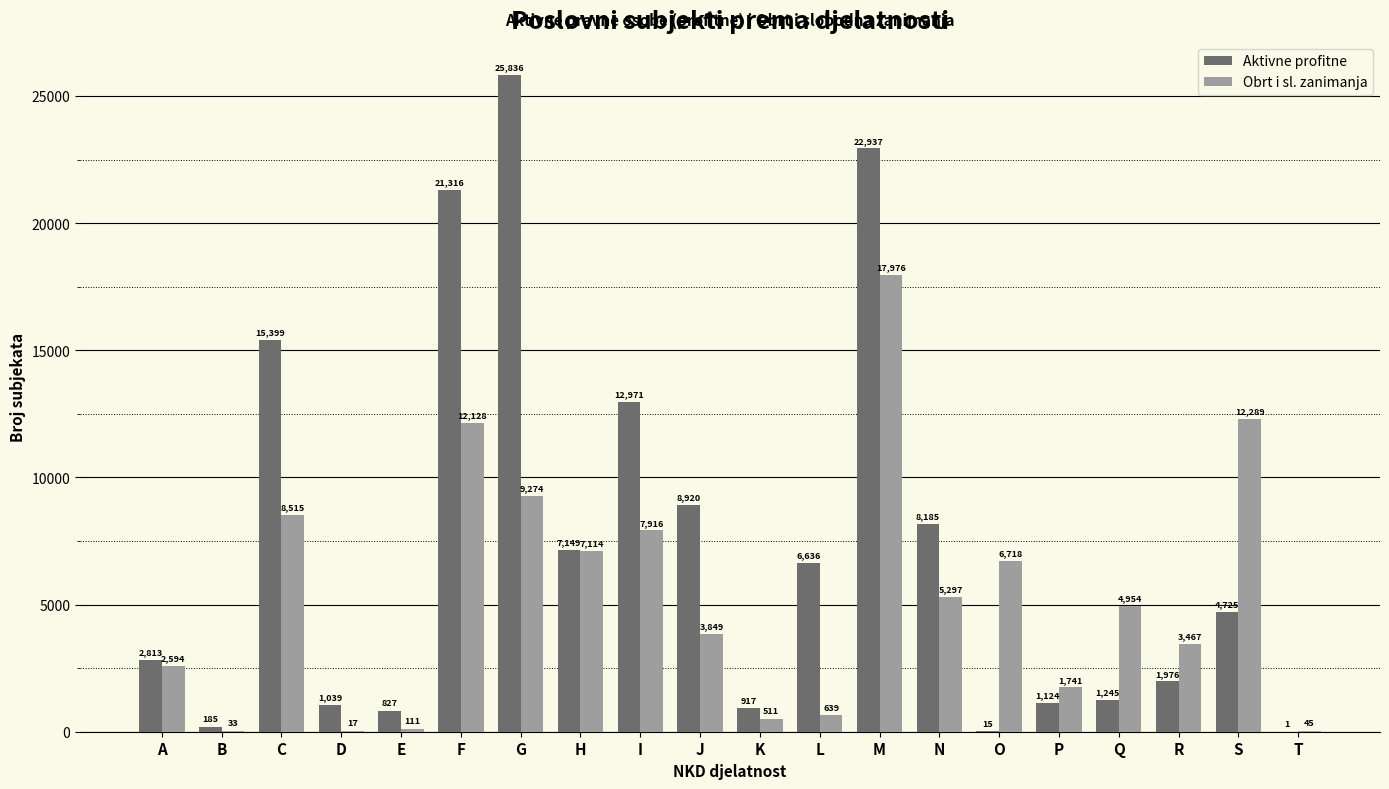

Which series has the largest total across all categories?

Aktivne profitne